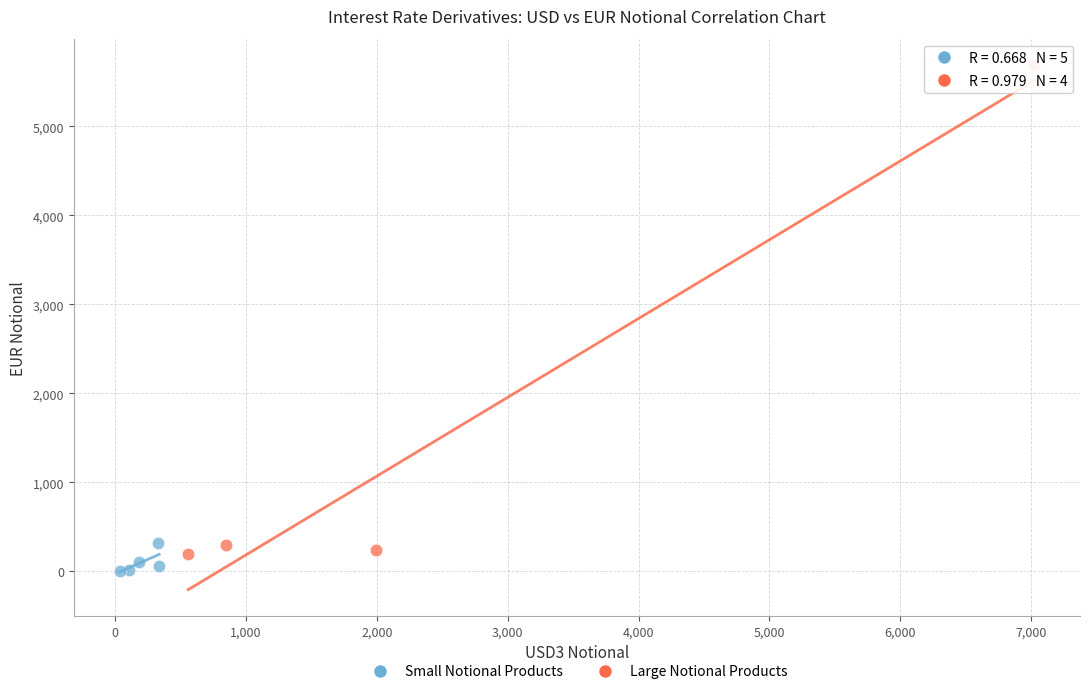

What are all the series names shown in the legend?

Small Notional Products, Large Notional Products